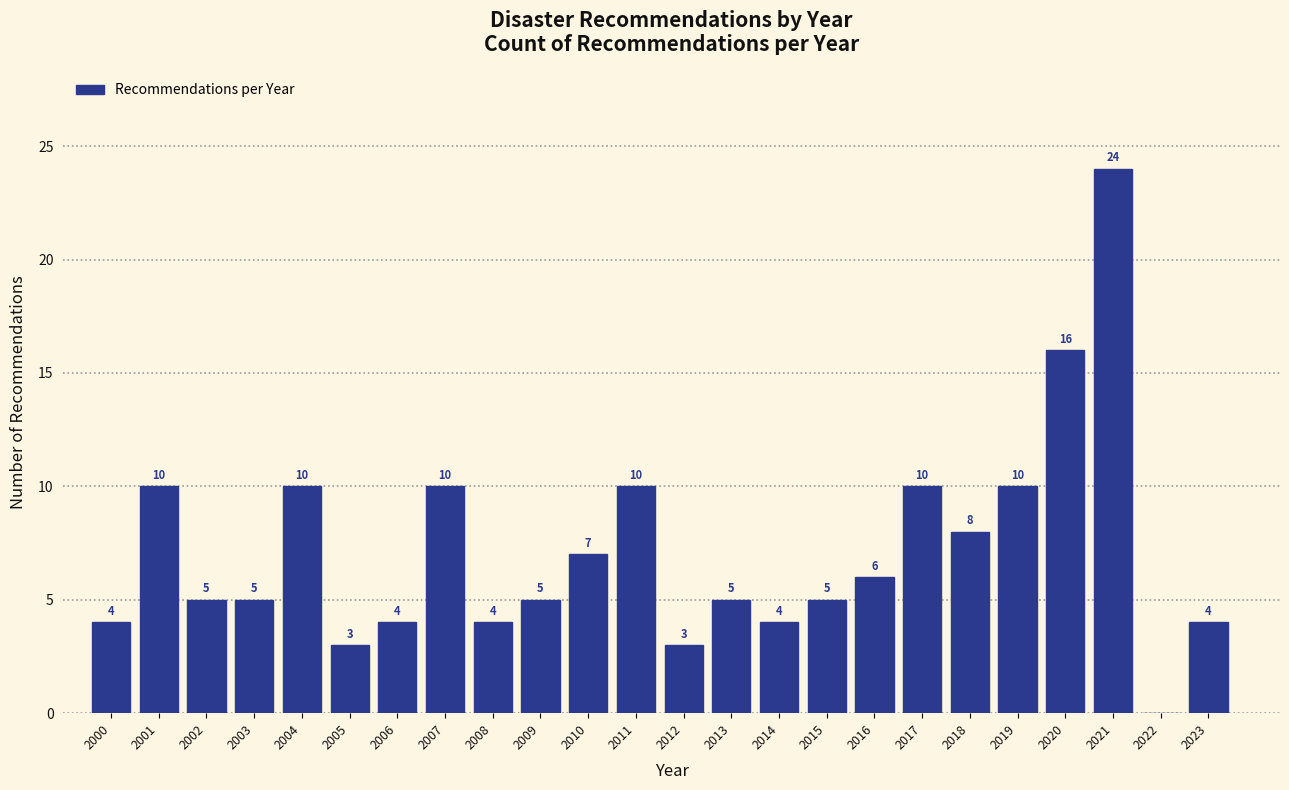

Reading left to right, transcribe all the data shown in this chart.

2000=4	2001=10	2002=5	2003=5	2004=10	2005=3	2006=4	2007=10	2008=4	2009=5	2010=7	2011=10	2012=3	2013=5	2014=4	2015=5	2016=6	2017=10	2018=8	2019=10	2020=16	2021=24	2022=0	2023=4